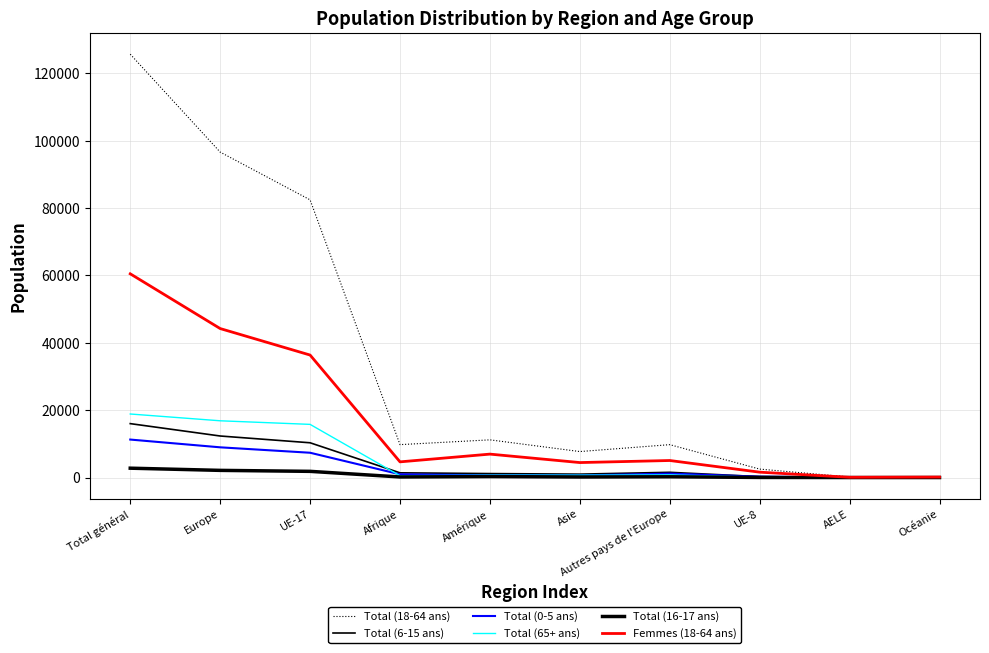

True or false: Total (65+ ans) and Total (18-64 ans) intersect in this chart.

False